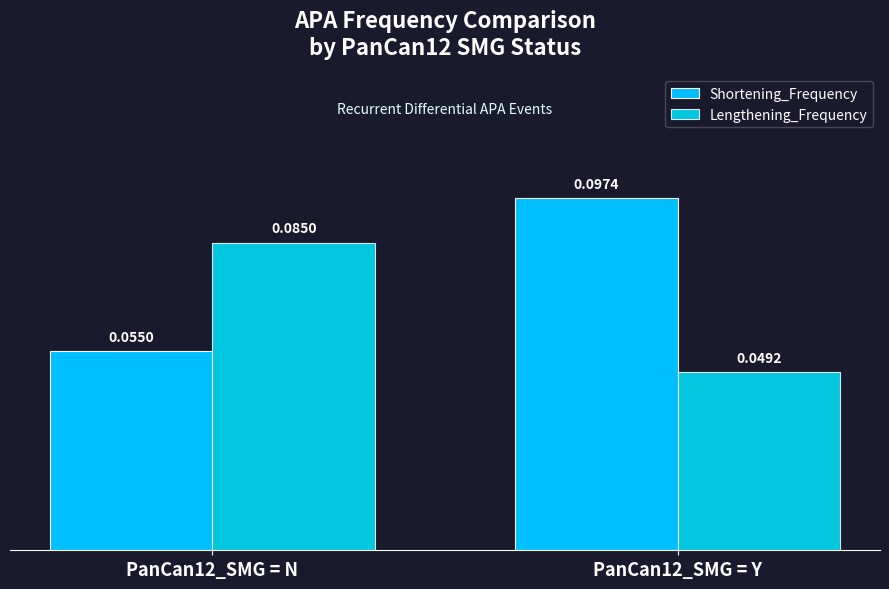

What is the approximate value of Shortening_Frequency at PanCan12_SMG = Y?

0.1